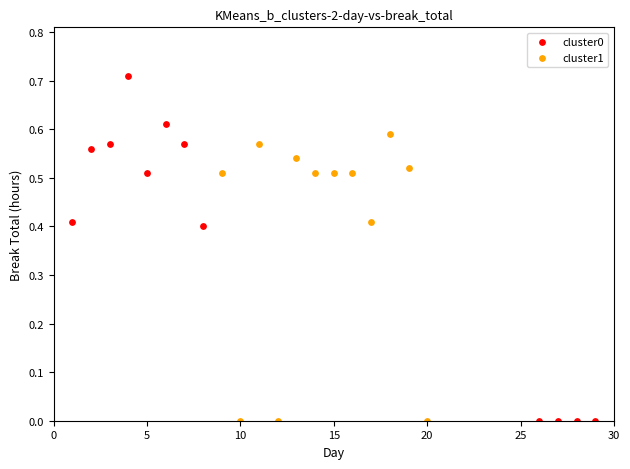

Which series has the largest Y range (max minus min)?

cluster0